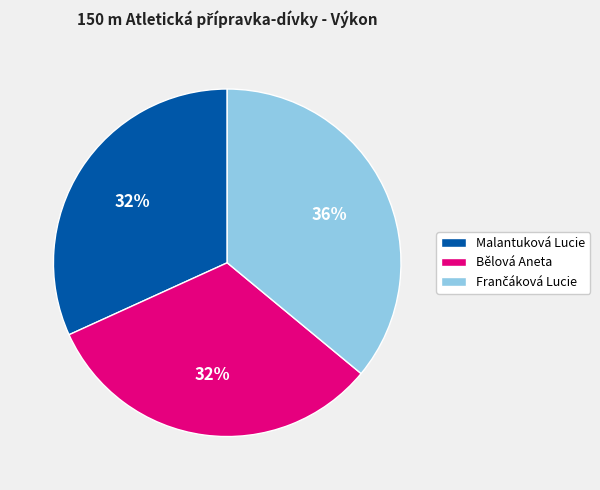

Is there a majority slice in this chart?

No